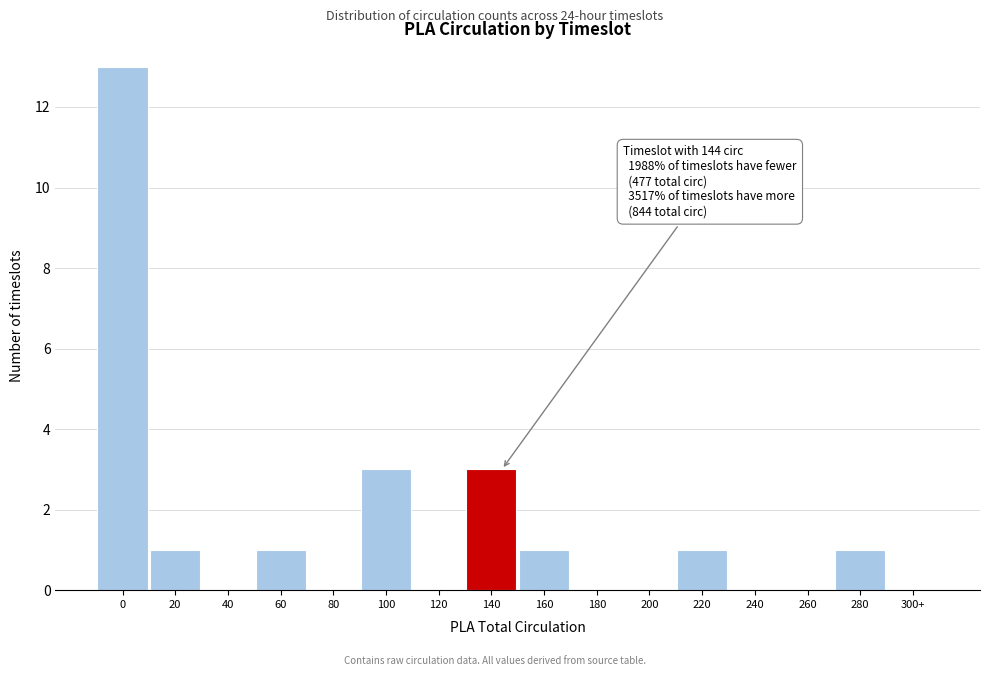

Reading right to left, extract all data points from this chart.

300+=0	280=1	260=0	240=0	220=1	200=0	180=0	160=1	140=3	120=0	100=3	80=0	60=1	40=0	20=1	0=13